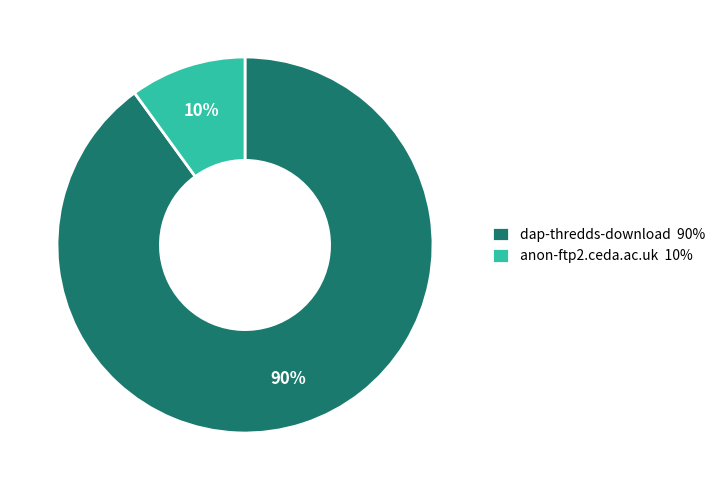

Is there a majority slice in this chart?

Yes